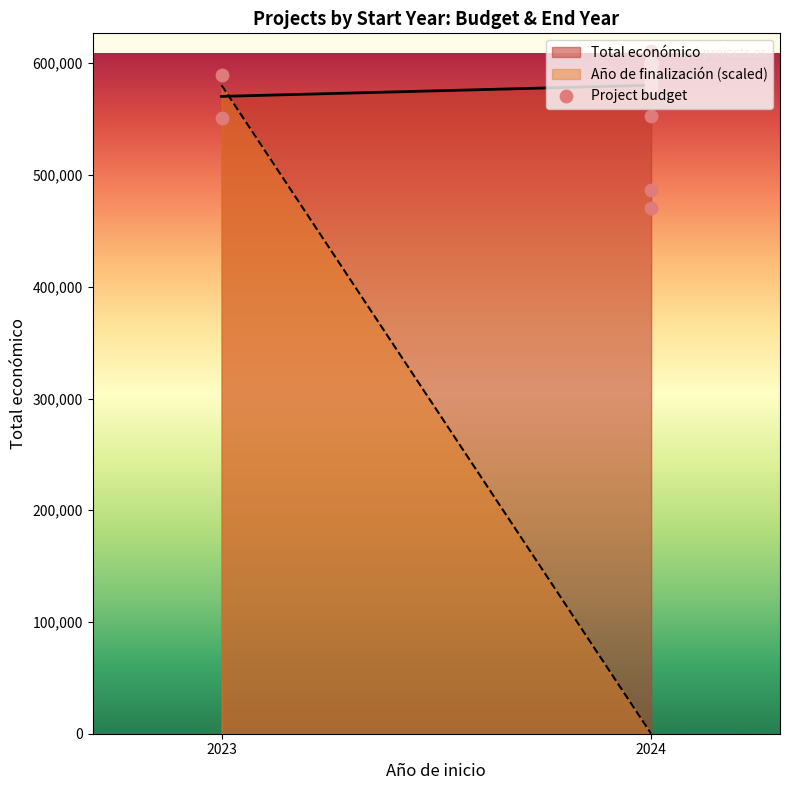

Which has a higher value, 2024 or 2024?

2024